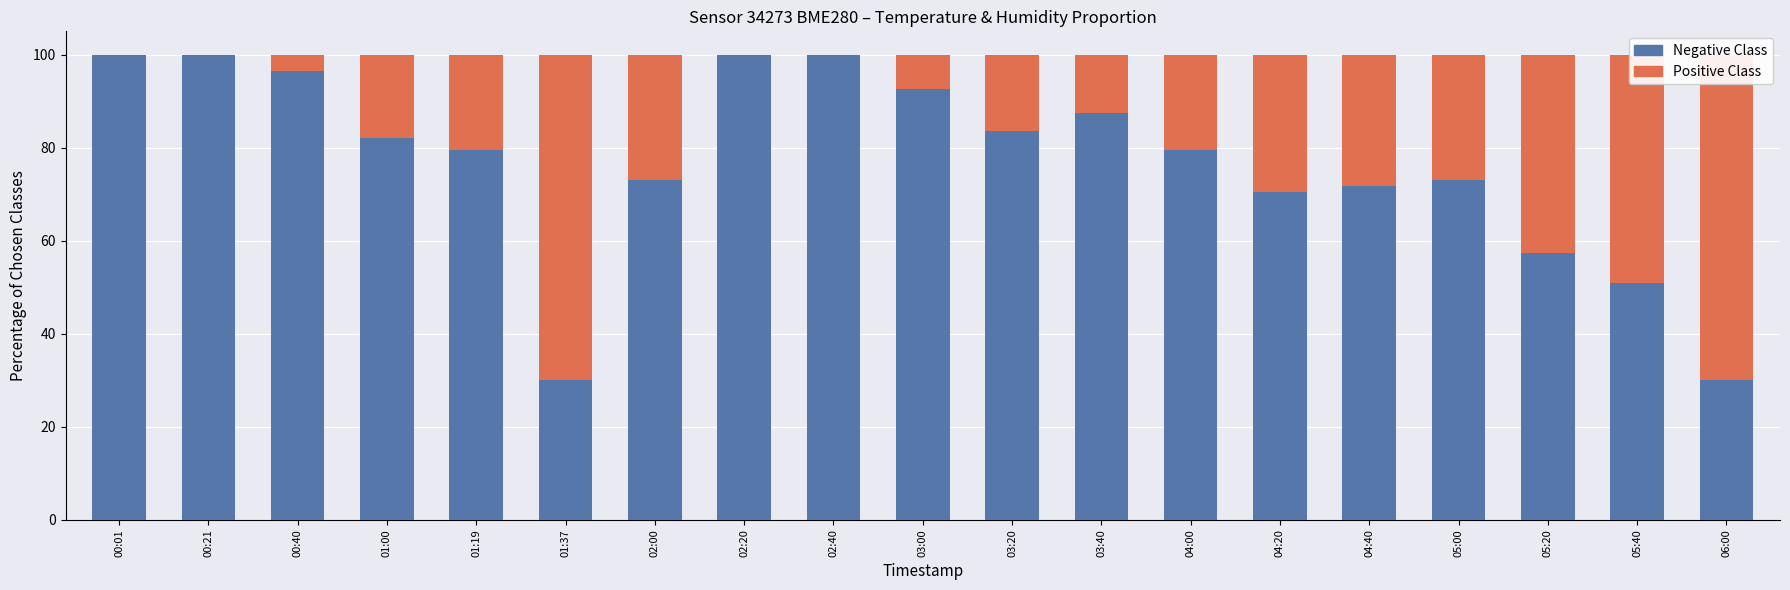

What are all the series names shown in the legend?

Positive Class, Negative Class